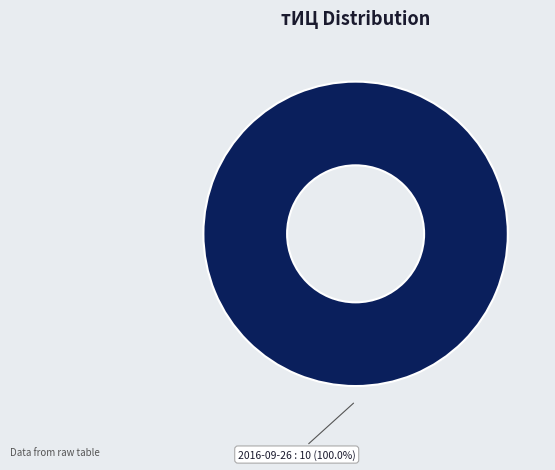

How many slices are in this pie chart?

1